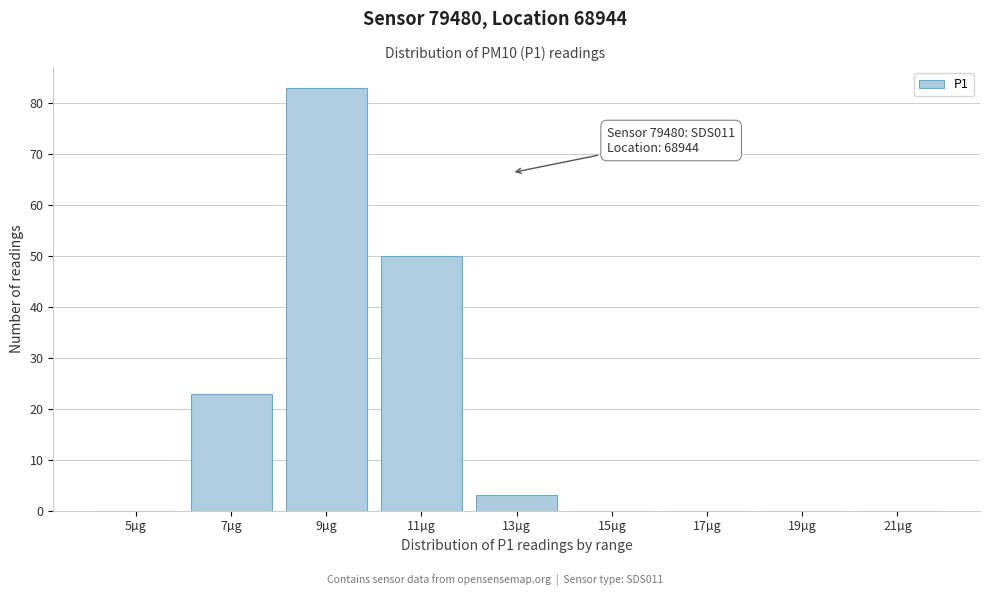

Reading left to right, list all the values displayed in this chart.

5µg=0	7µg=23	9µg=83	11µg=50	13µg=3	15µg=0	17µg=0	19µg=0	21µg=0